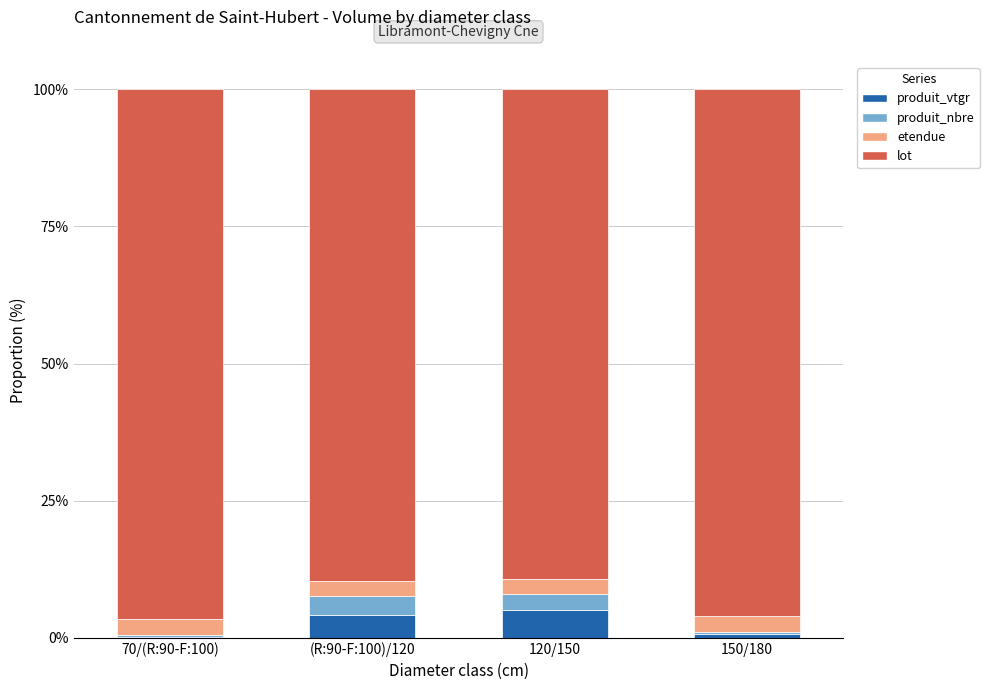

Reading left to right, transcribe the values for produit_vtgr.

70/(R:90-F:100)=0.2	(R:90-F:100)/120=4.1	120/150=5.1	150/180=0.8